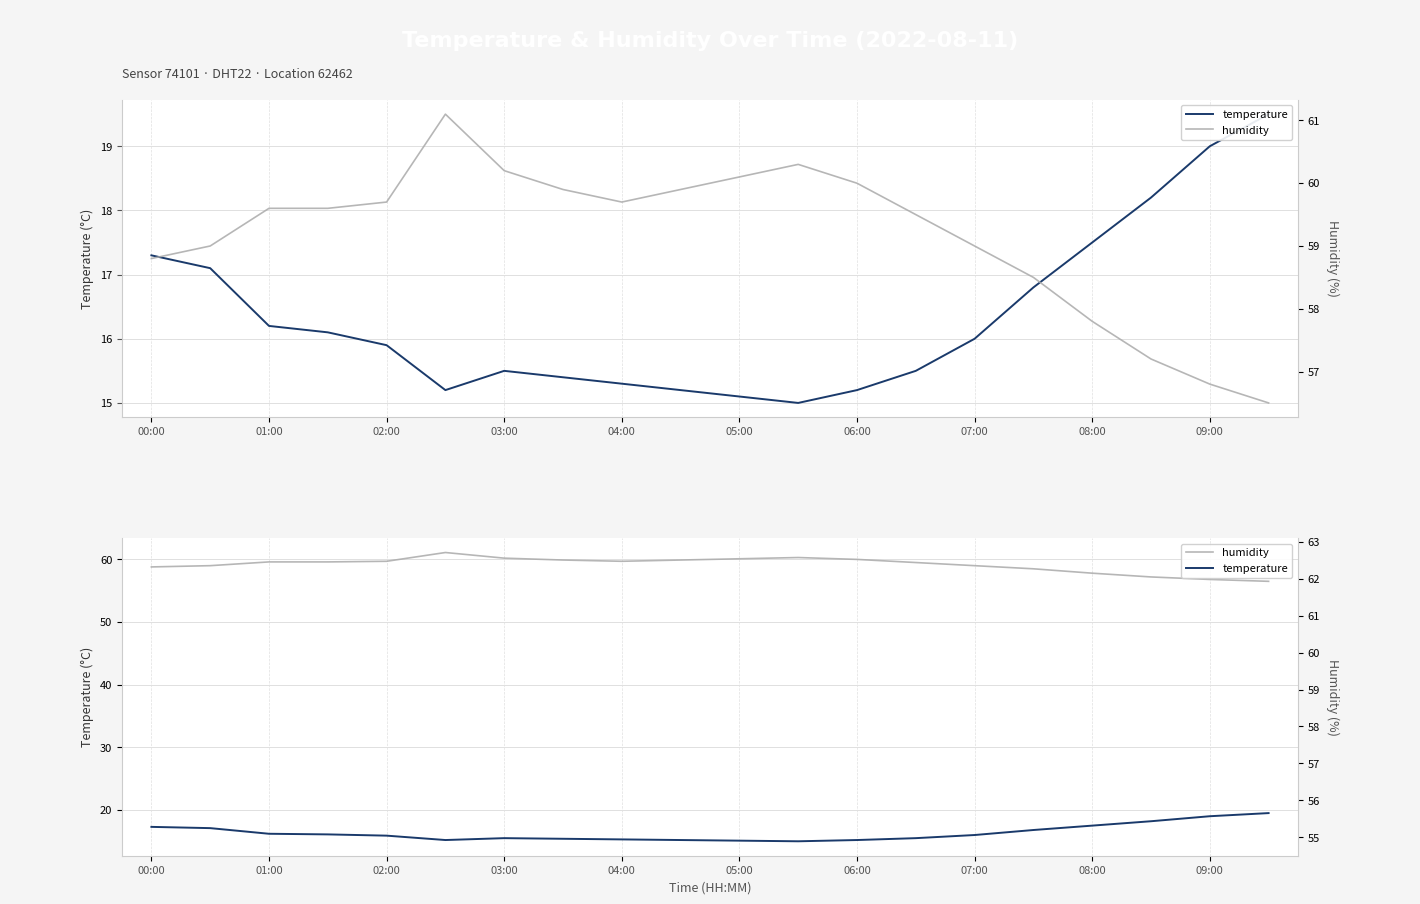

What is the sum of all temperature values?

327.0